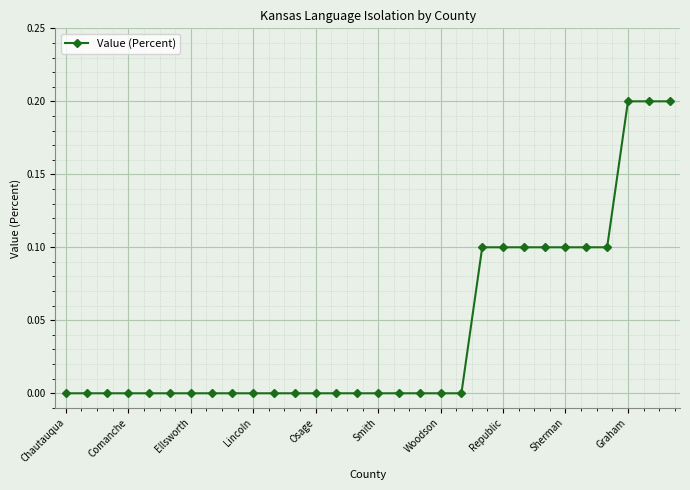

Reading right to left, extract all data points from this chart.

0.2	0.2	0.2	0.1	0.1	0.1	0.1	0.1	0.1	0.1	0.0	0.0	0.0	0.0	0.0	0.0	0.0	0.0	0.0	0.0	0.0	0.0	0.0	0.0	0.0	0.0	0.0	0.0	0.0	0.0